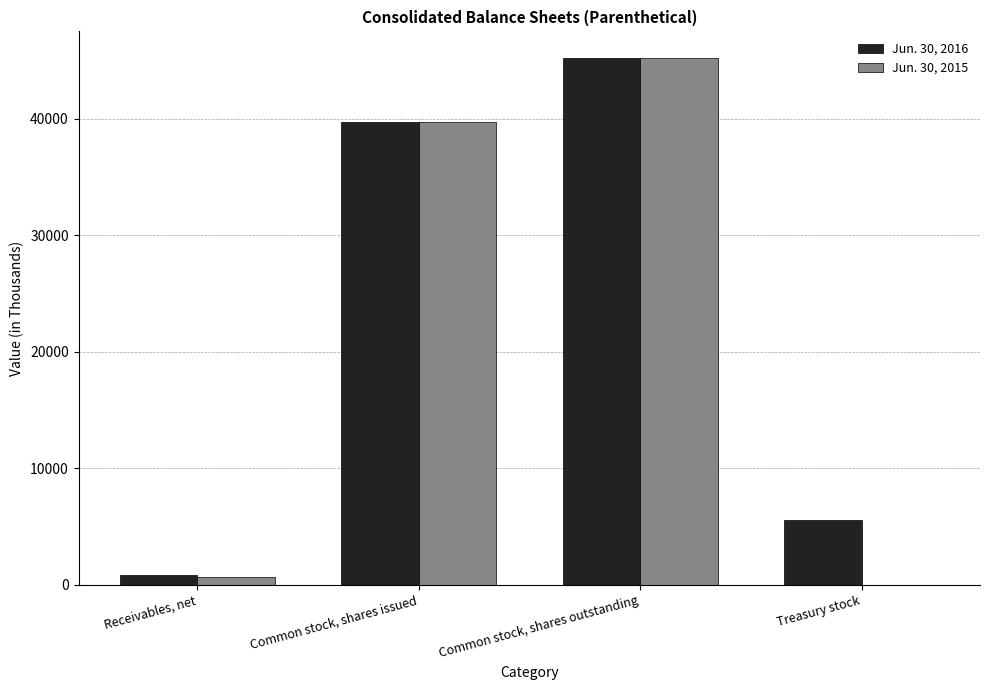

Which series has the largest range (max minus min)?

Jun. 30, 2015